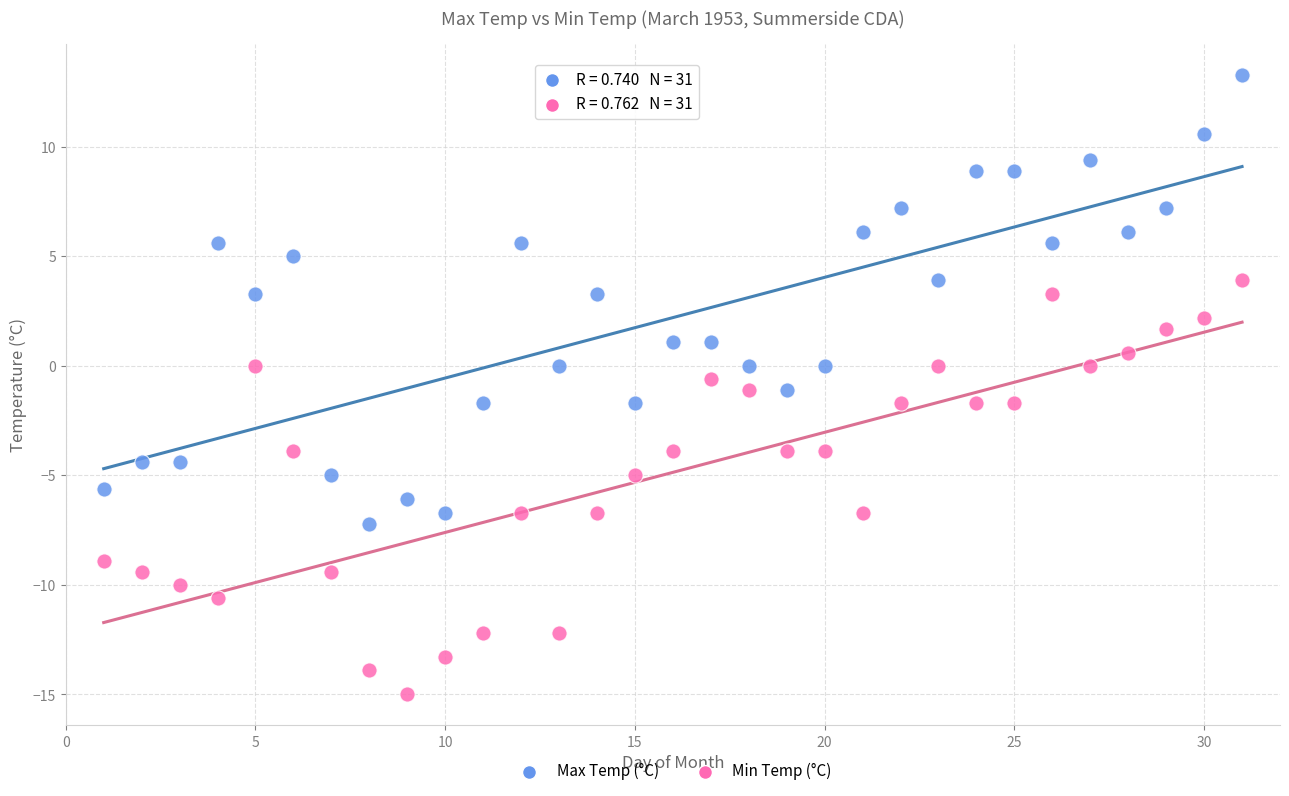

Across all data points, what is the range of Y values (max minus min)?

28.3